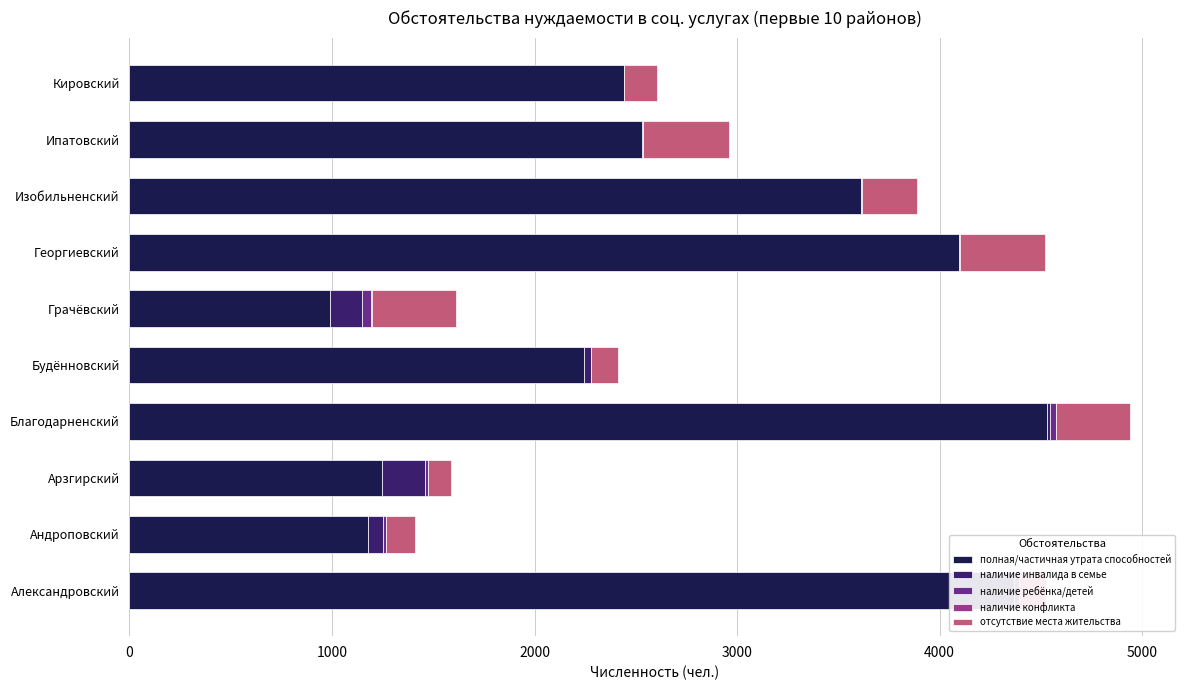

How many bars are there in each group?

5